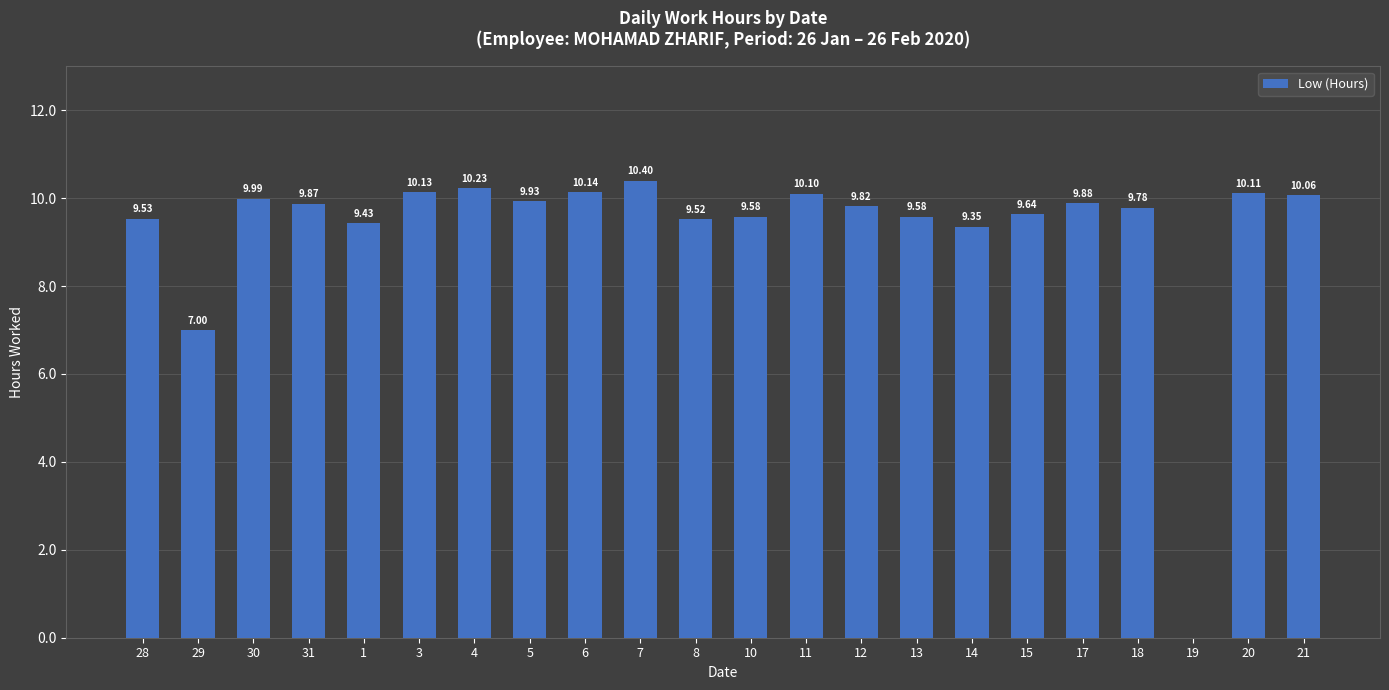

Is it true that the value at 4 is 3.8?

False